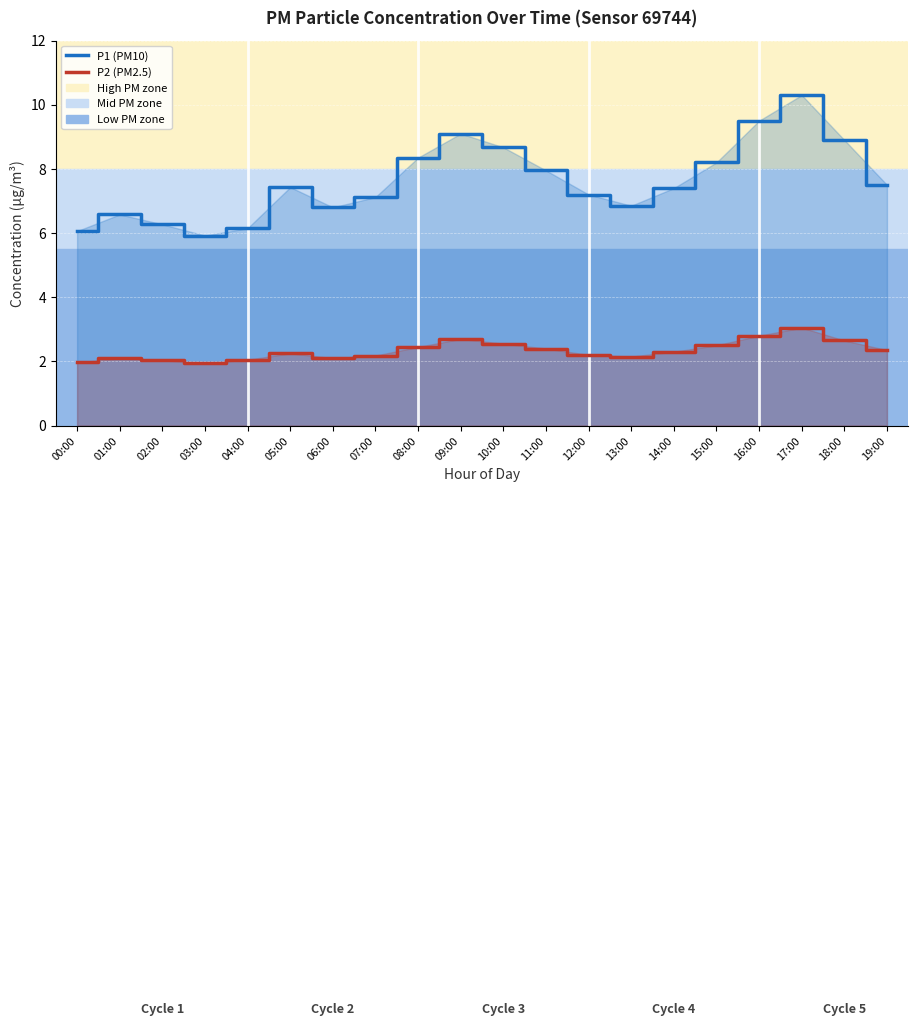

The P2 (PM2.5) series shows 2.0 at 00:00. True or false?

True